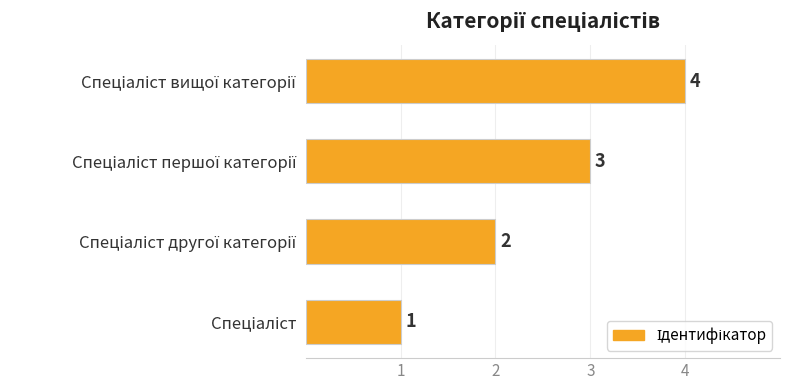

How many values are between 2 and 4?

3